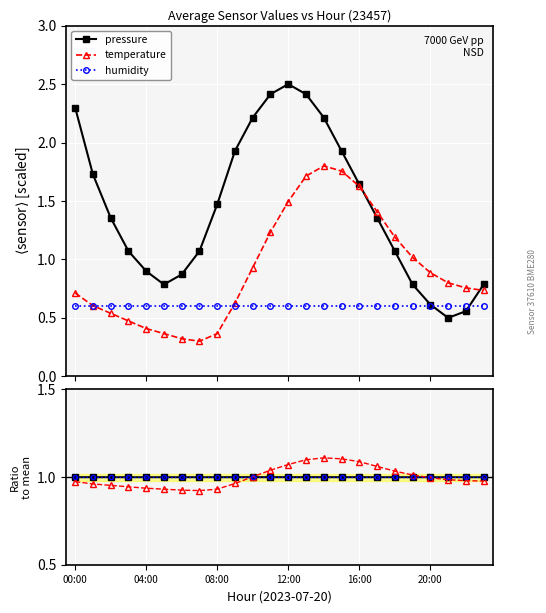

Is it true that pressure equals 0.6 at 22?

False